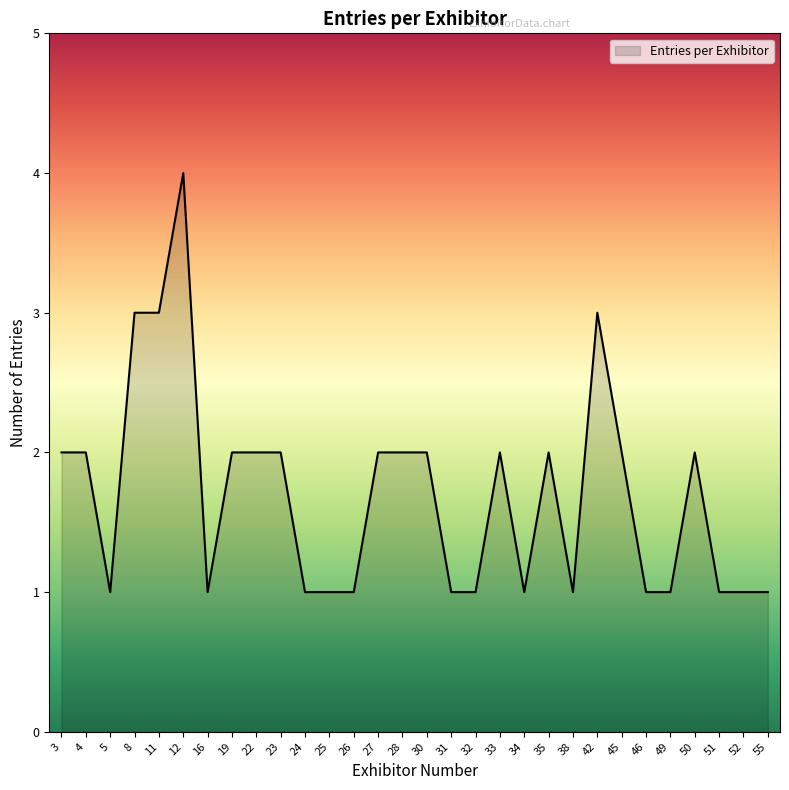

At which category does the chart reach its peak across all series?

12